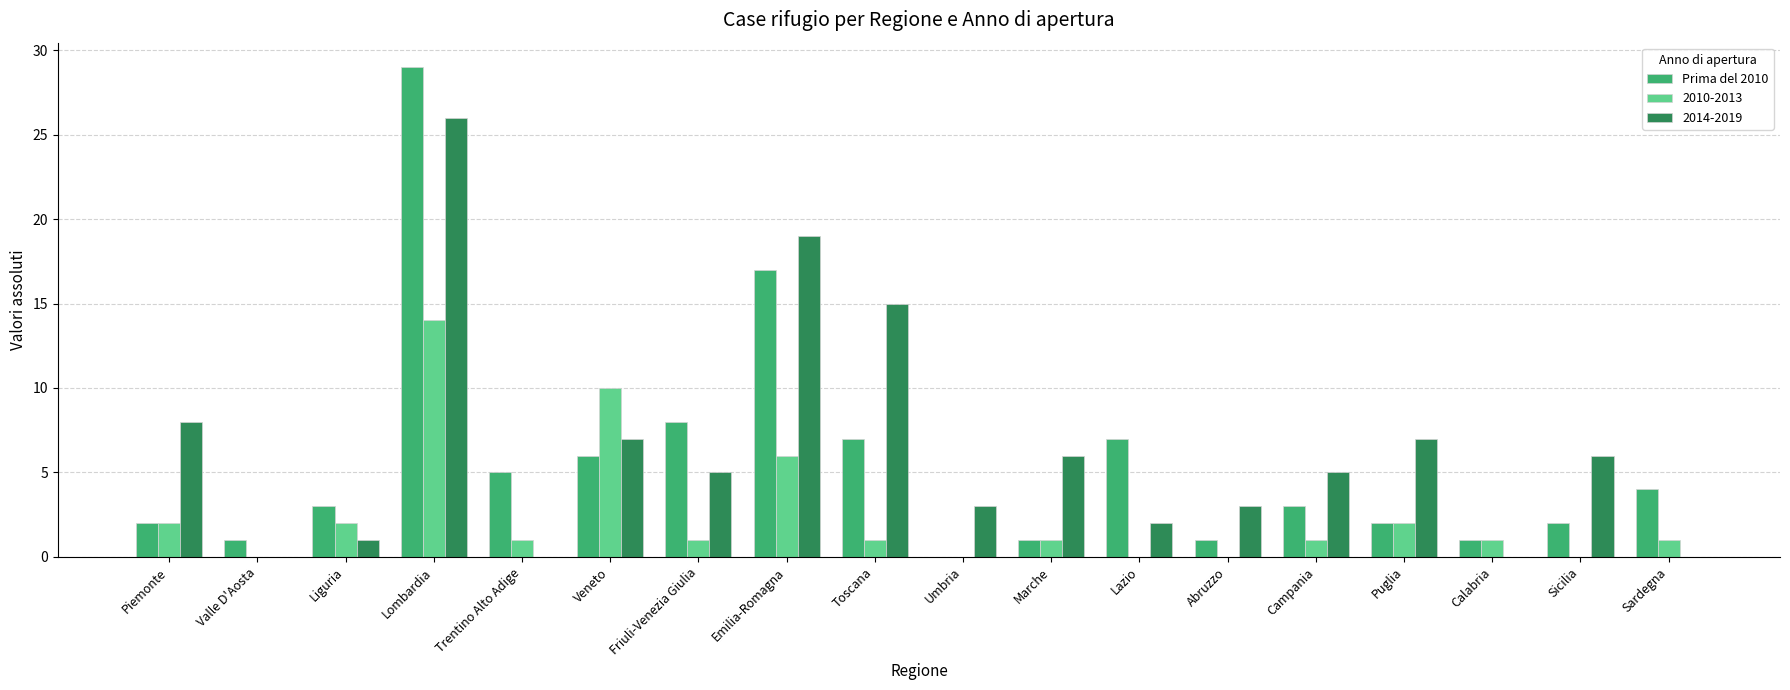

How many groups of bars are there?

18